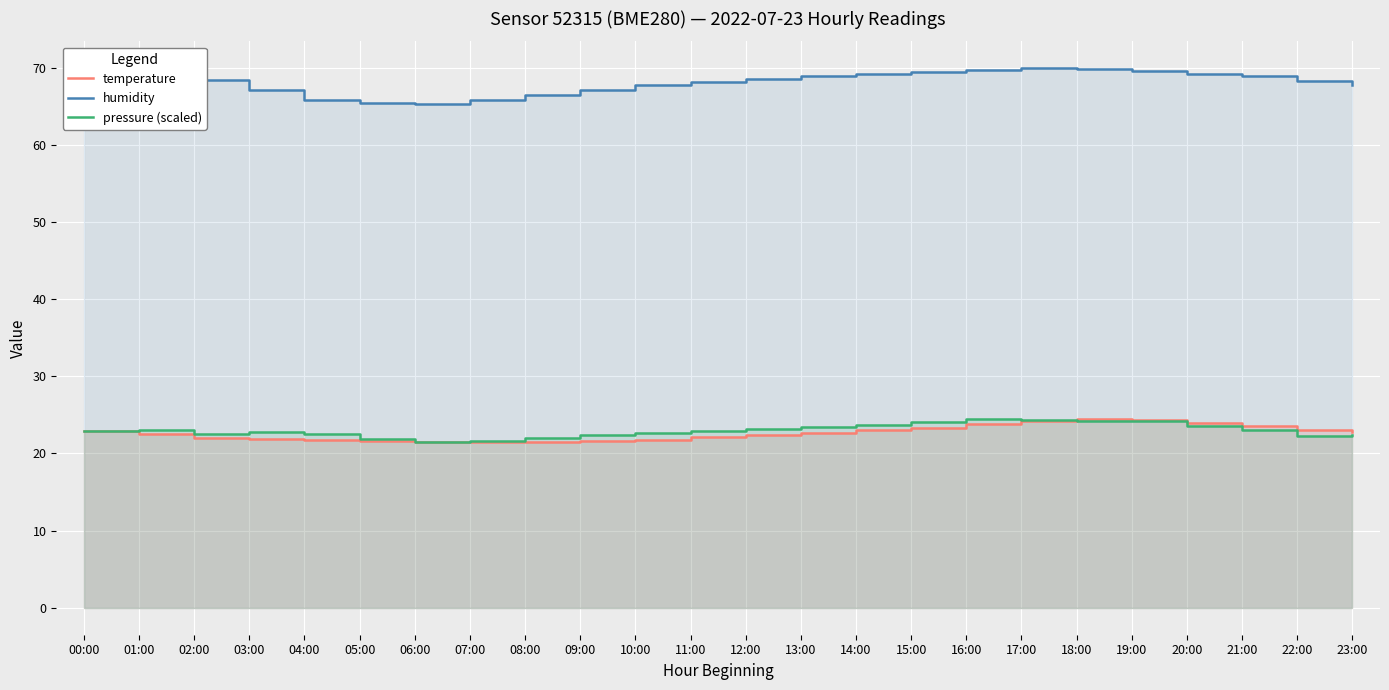

What is the label of the 14th point from the right?

10:00